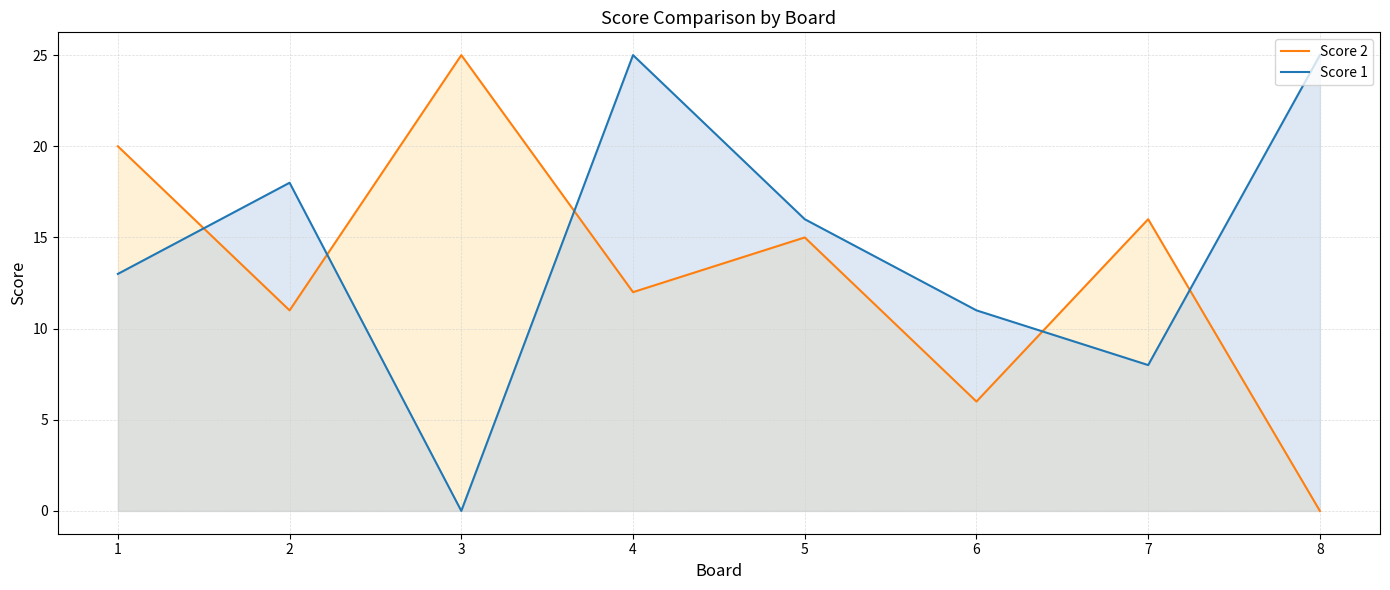

How many data points in Score 2 are less than 15?

4